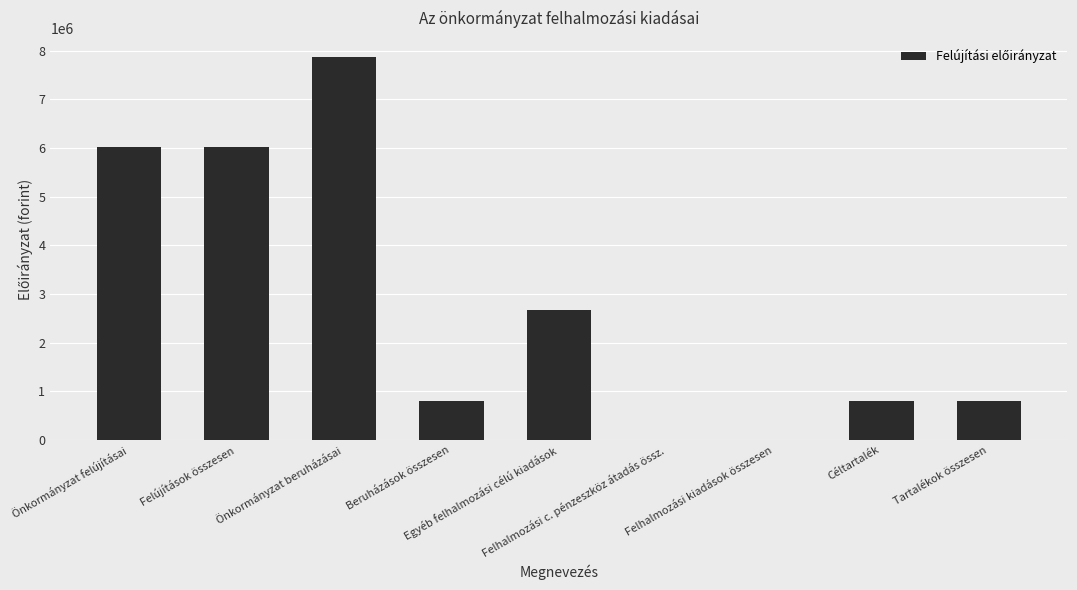

What is the maximum value shown in the chart?

7865132